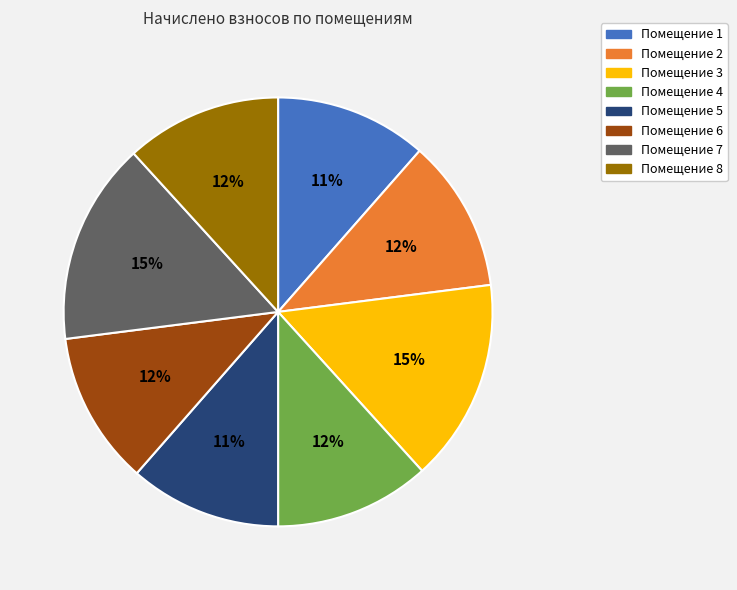

To the nearest percent, what is the difference between the largest and smallest slice percentages?

4%